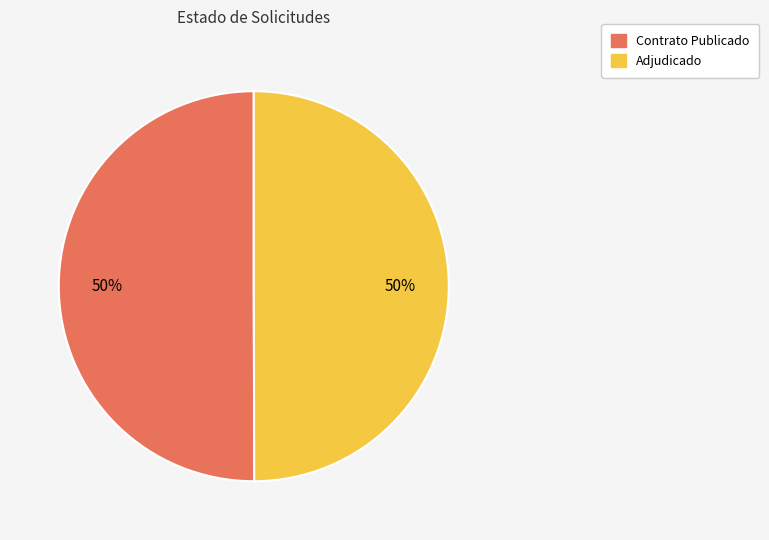

To the nearest percent, what is the average slice percentage?

50%